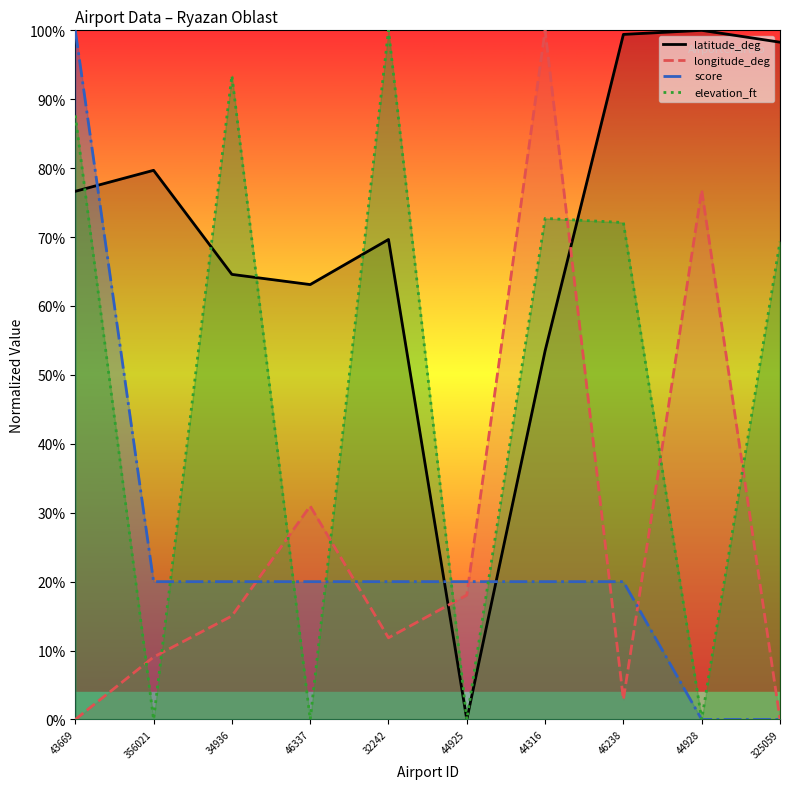

How many times do latitude_deg and elevation_ft cross each other?

5